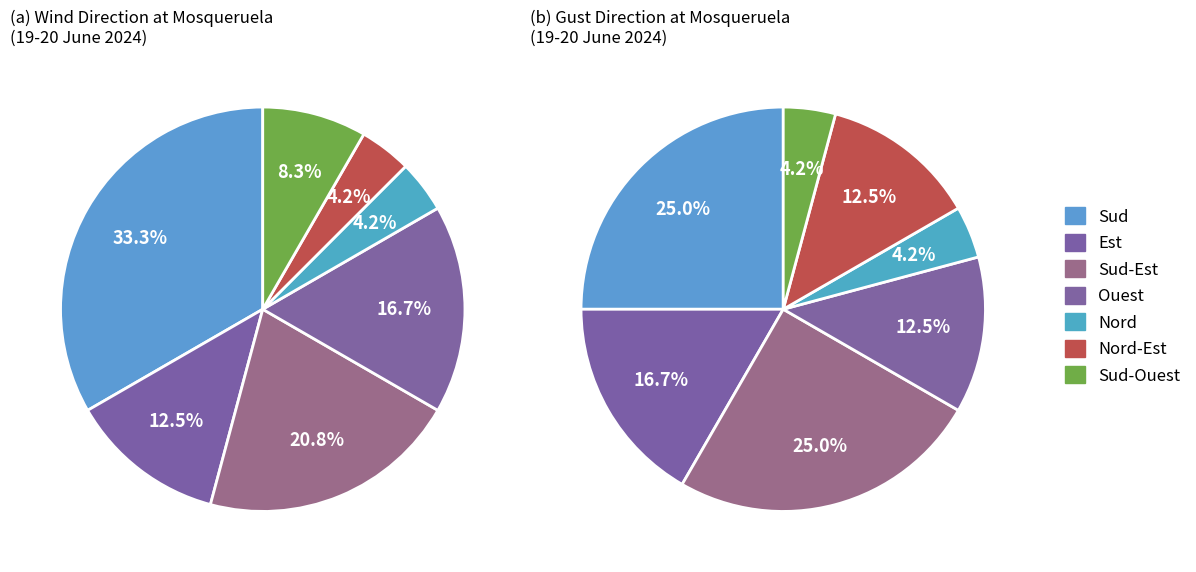

What percentage is the Sud slice, to the nearest percent?

33%